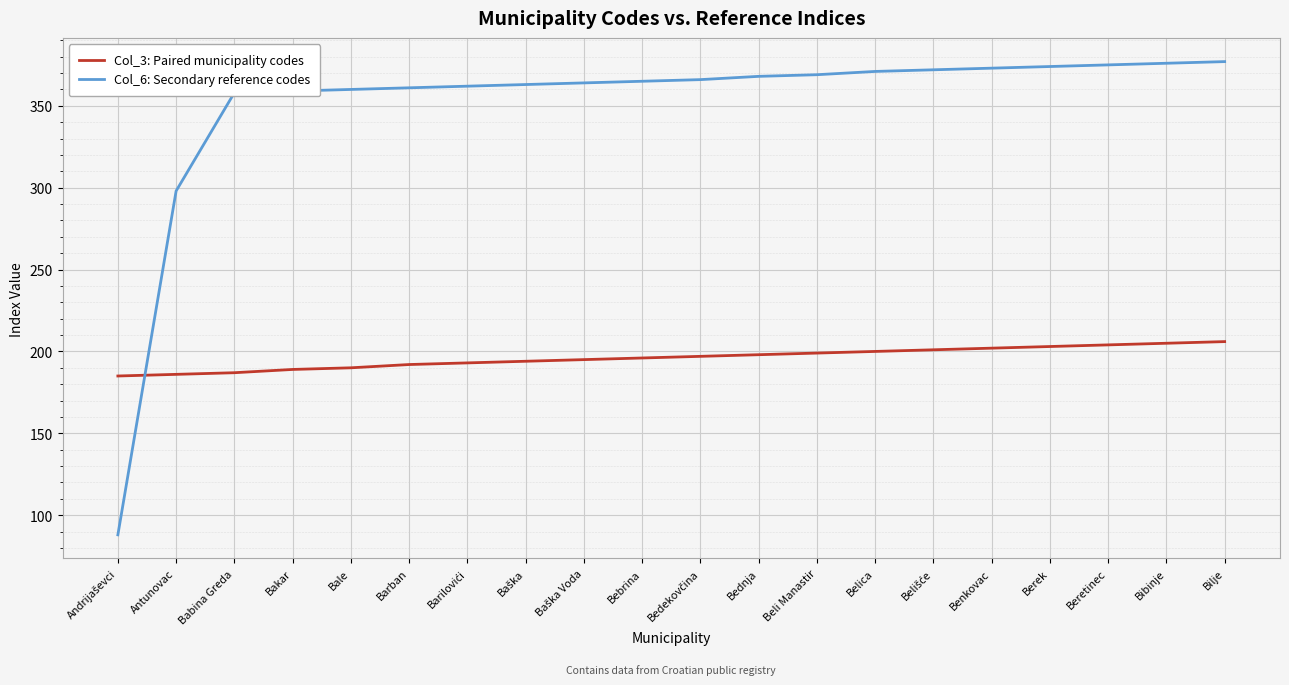

List the series in order of their overall mean, lowest first.

Col_3: Paired municipality codes, Col_6: Secondary reference codes